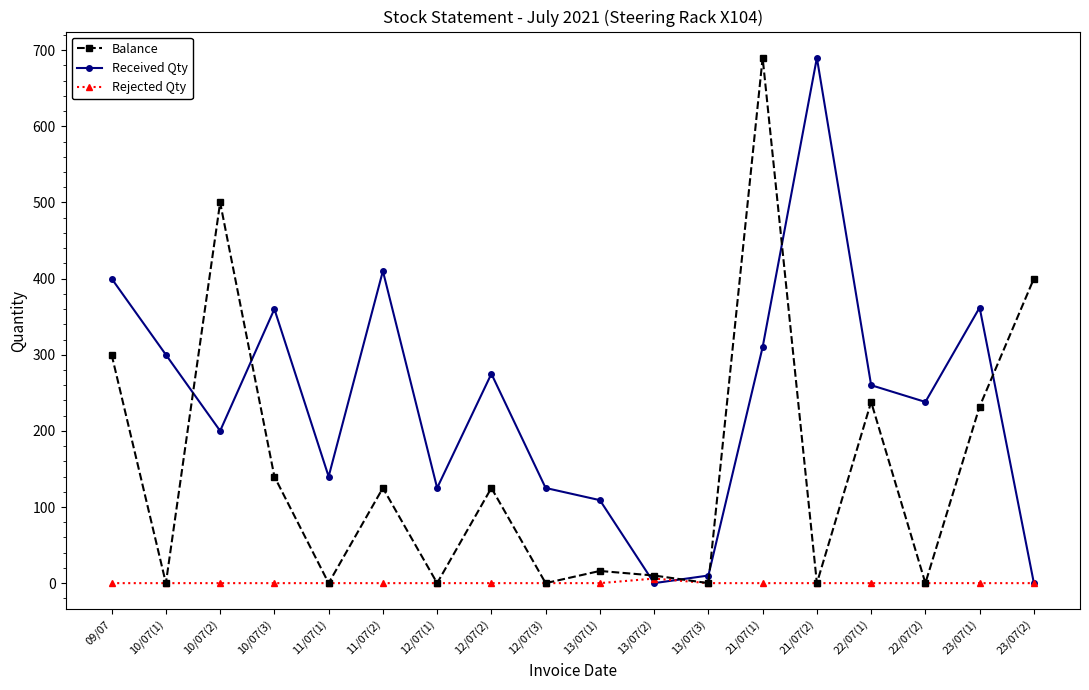

At which category is the sum across all series the highest?

21/07(1)